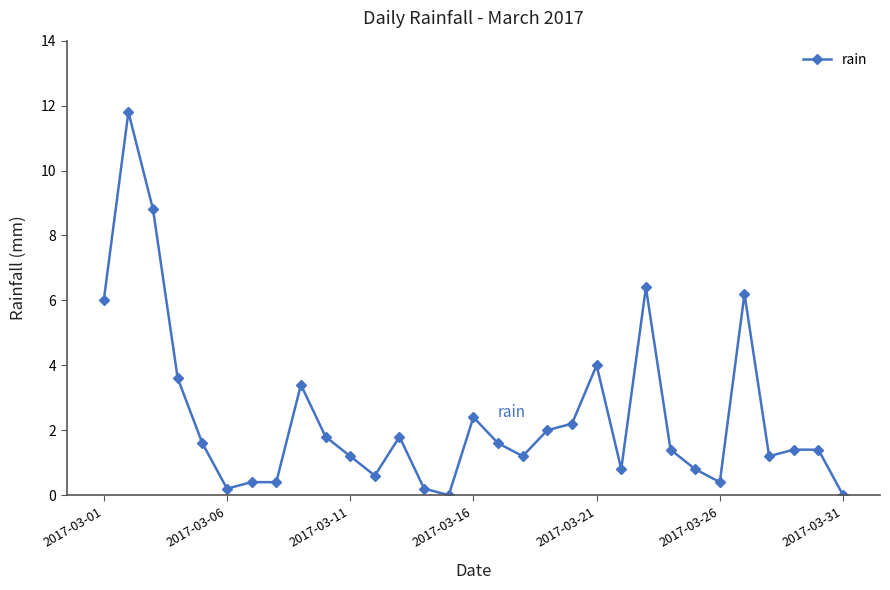

Reading left to right, transcribe all the data shown in this chart.

6.0	11.8	8.8	3.6	1.6	0.2	0.4	0.4	3.4	1.8	1.2	0.6	1.8	0.2	0.0	2.4	1.6	1.2	2.0	2.2	4.0	0.8	6.4	1.4	0.8	0.4	6.2	1.2	1.4	1.4	0.0